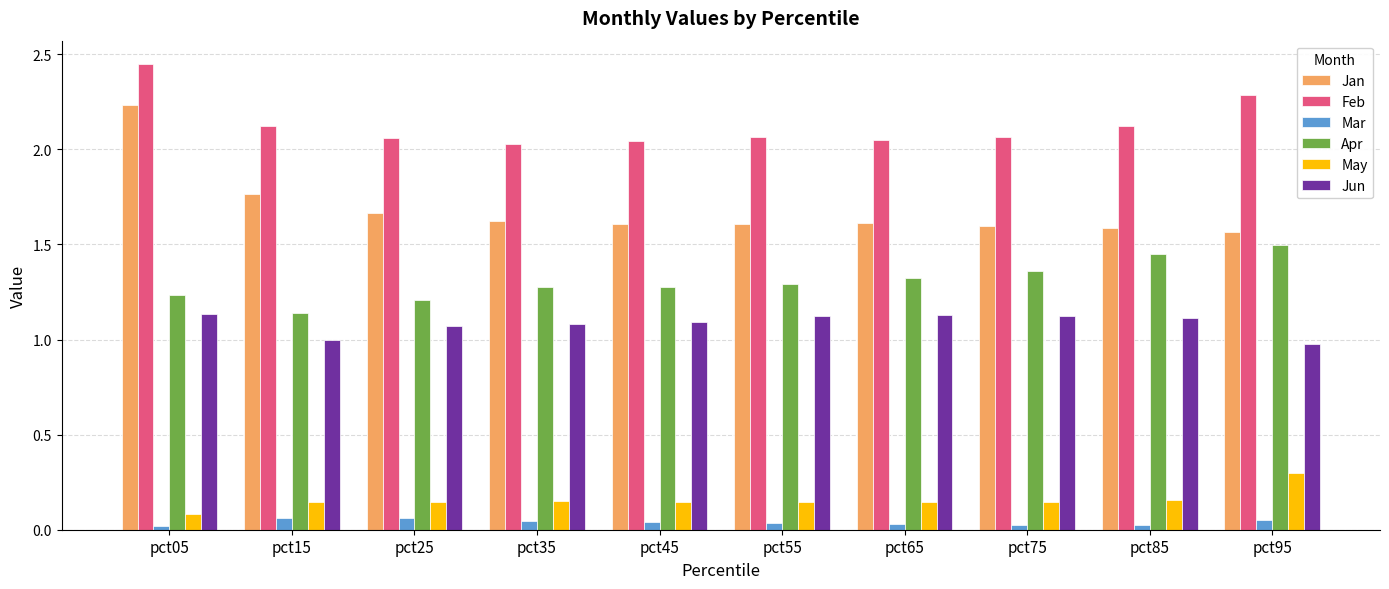

What is the difference between the maximum and minimum values in the Jan series?

0.7